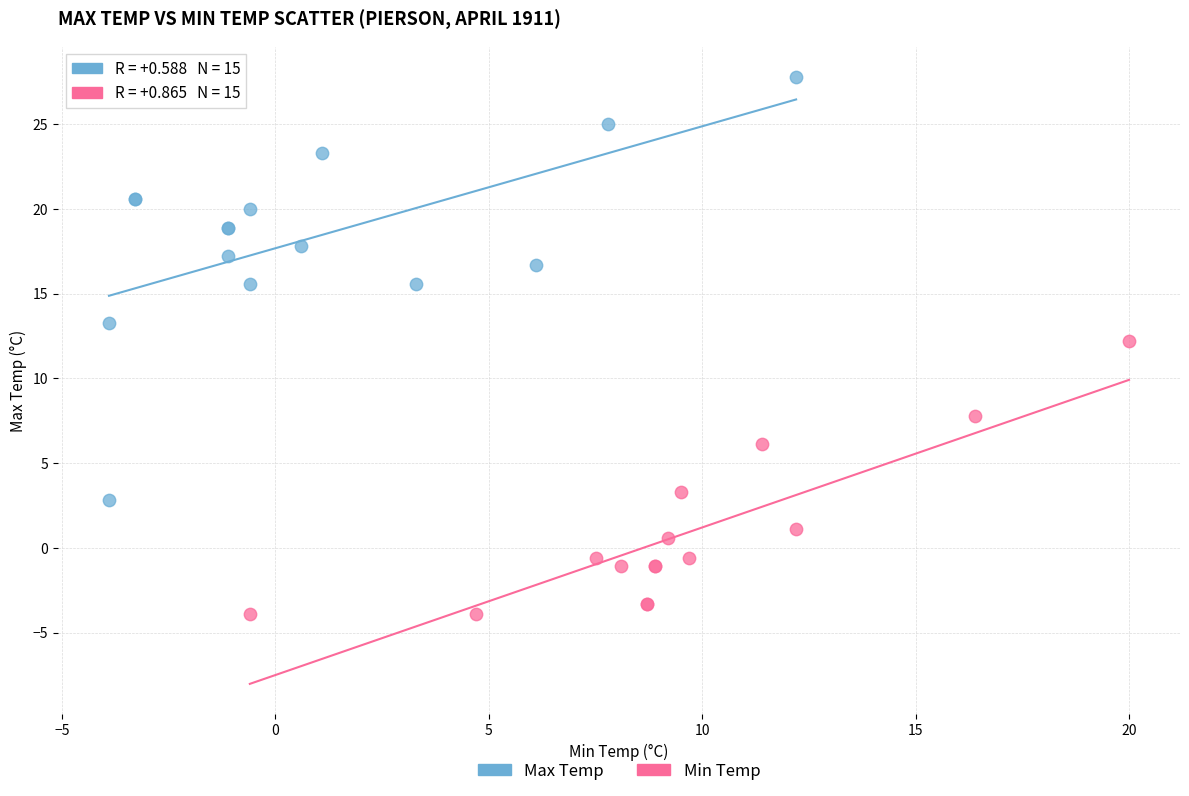

Which series has the widest spread of Y values?

Max Temp